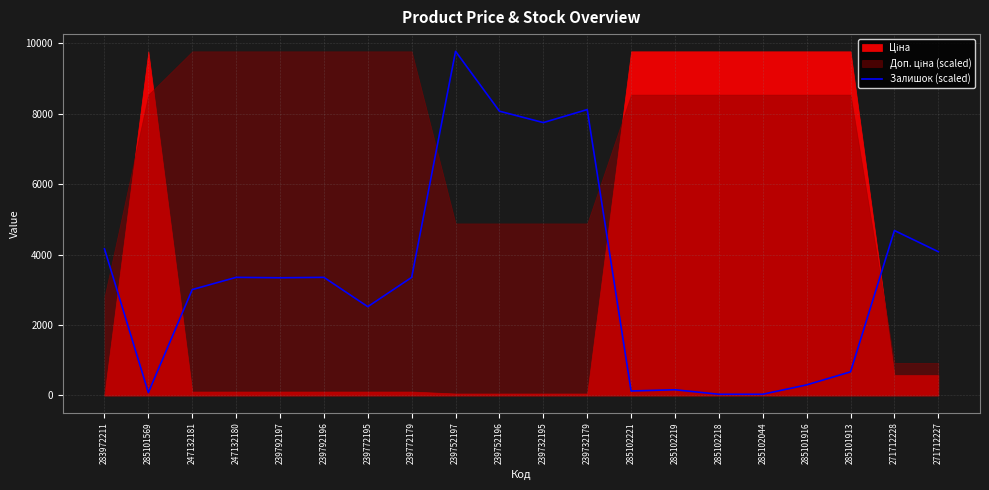

What is the label of the 5th point from the right?

285102044